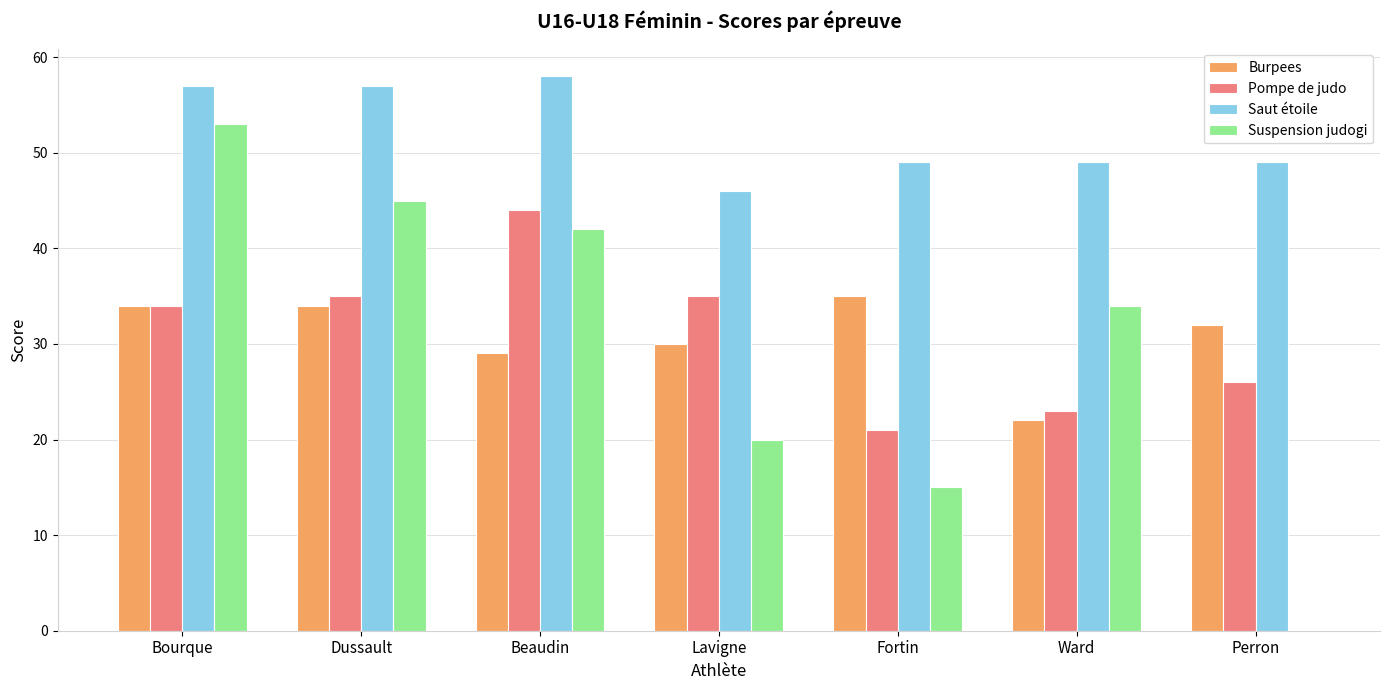

The Pompe de judo series shows 36 at Fortin. True or false?

False